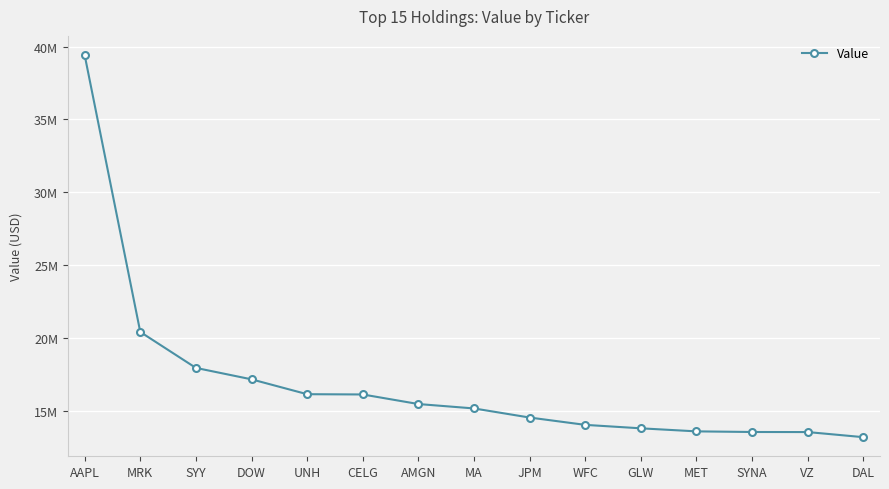

What position from the left is CELG?

6